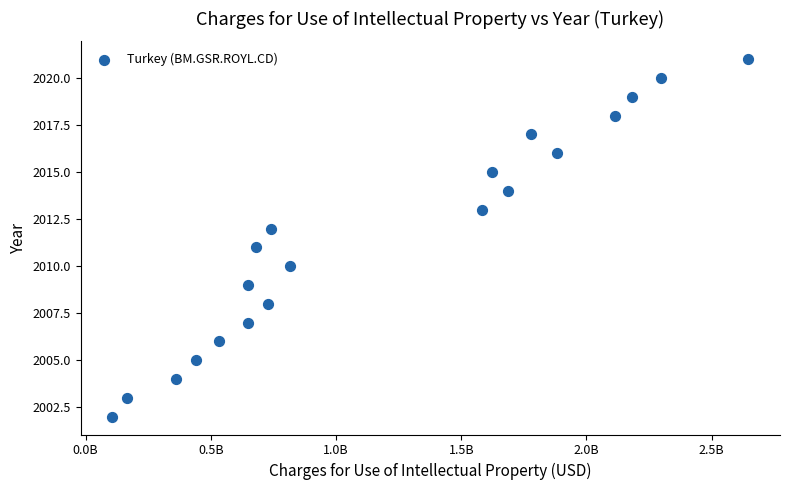

What is the range of Y values (max minus min)?

19